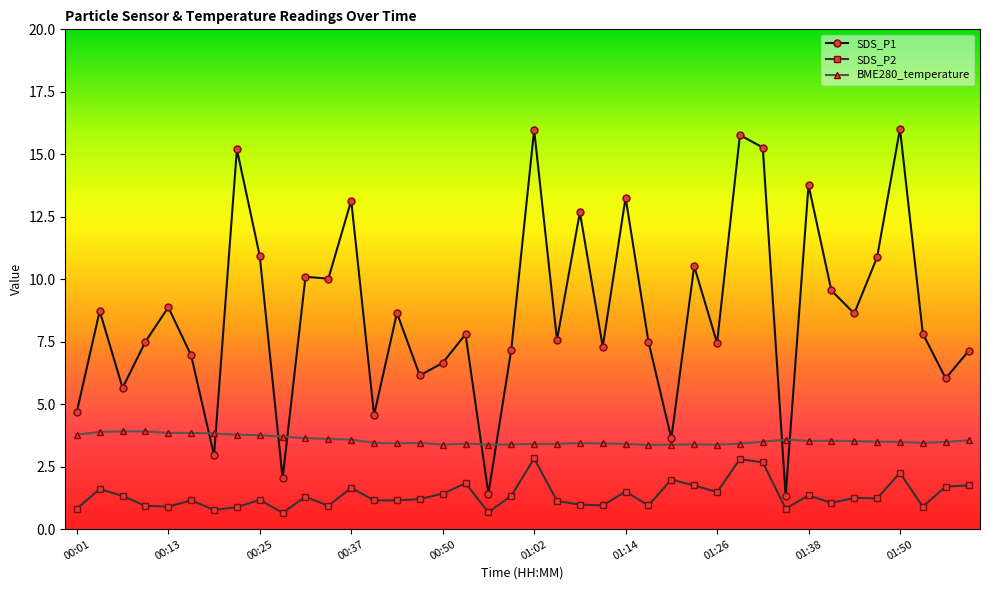

Which series has the largest total across all categories?

SDS_P1